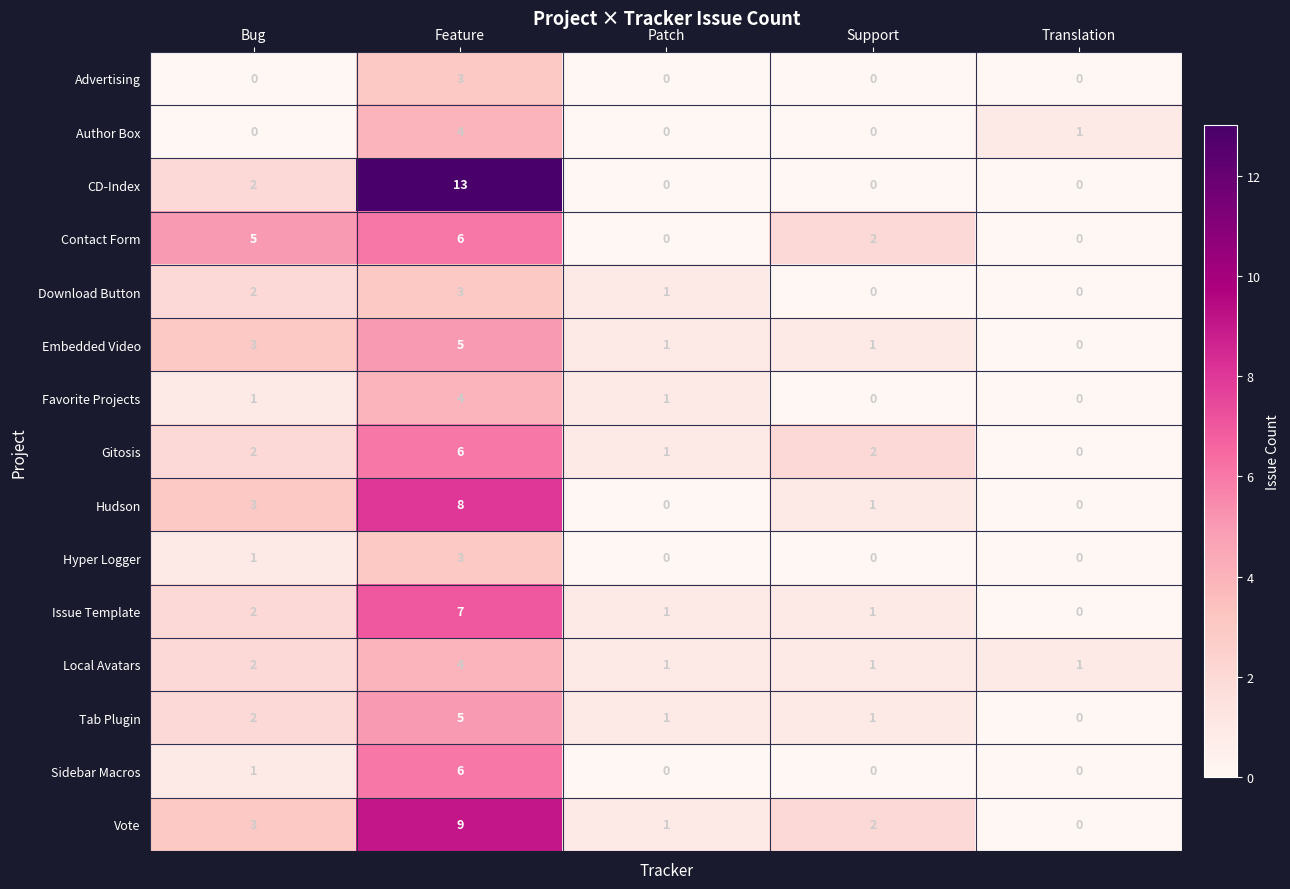

What is the spread (max minus min) of values at Translation?

1